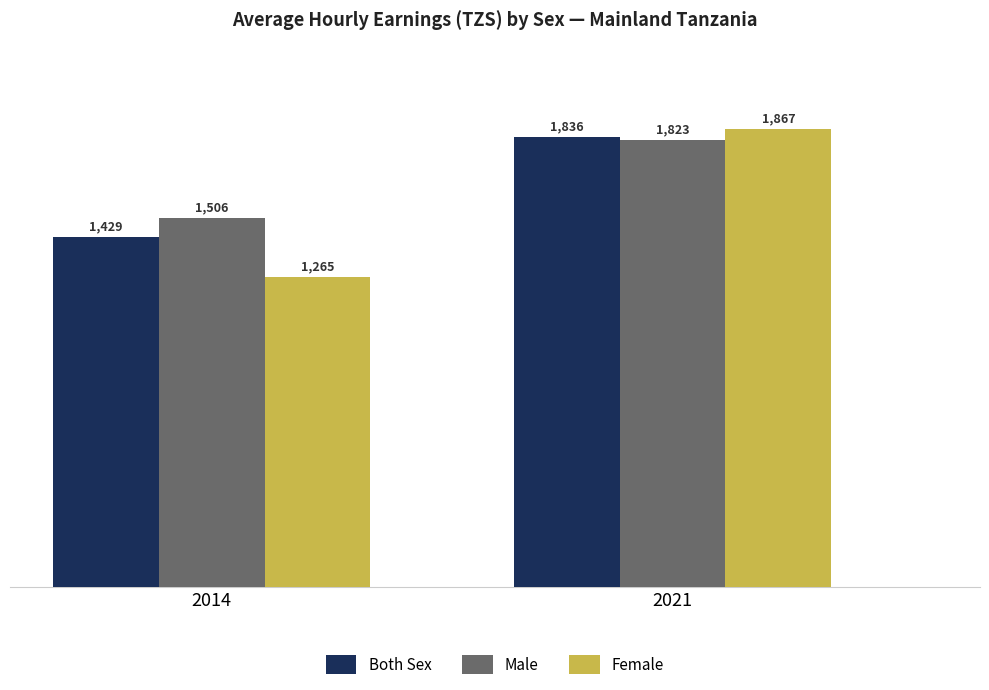

Rank the series by their maximum value, from highest to lowest.

Female, Both Sex, Male